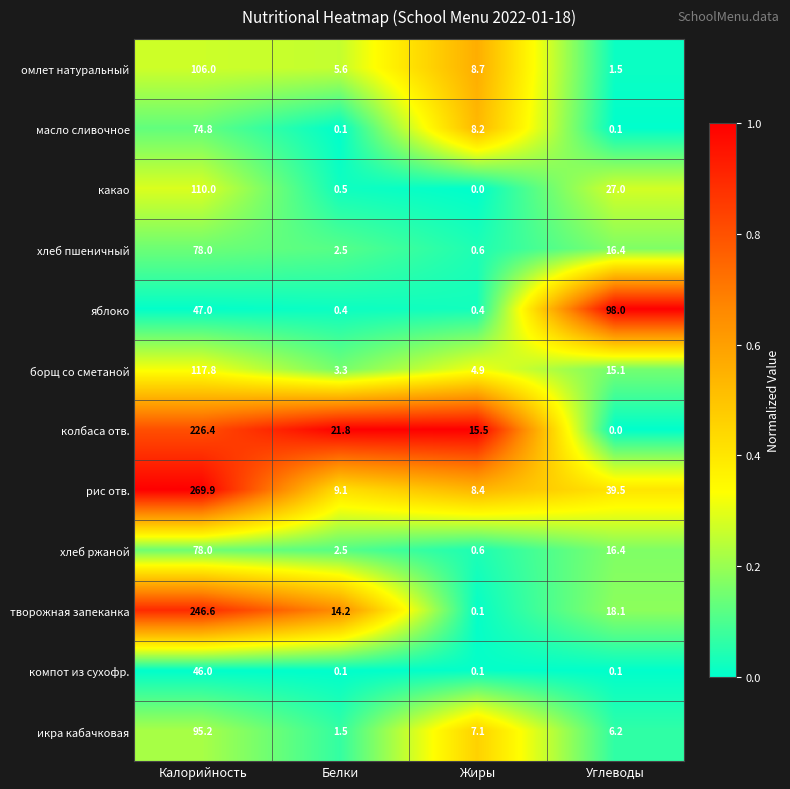

List the labels in order of рис отв. value, largest first.

Калорийность, Углеводы, Белки, Жиры